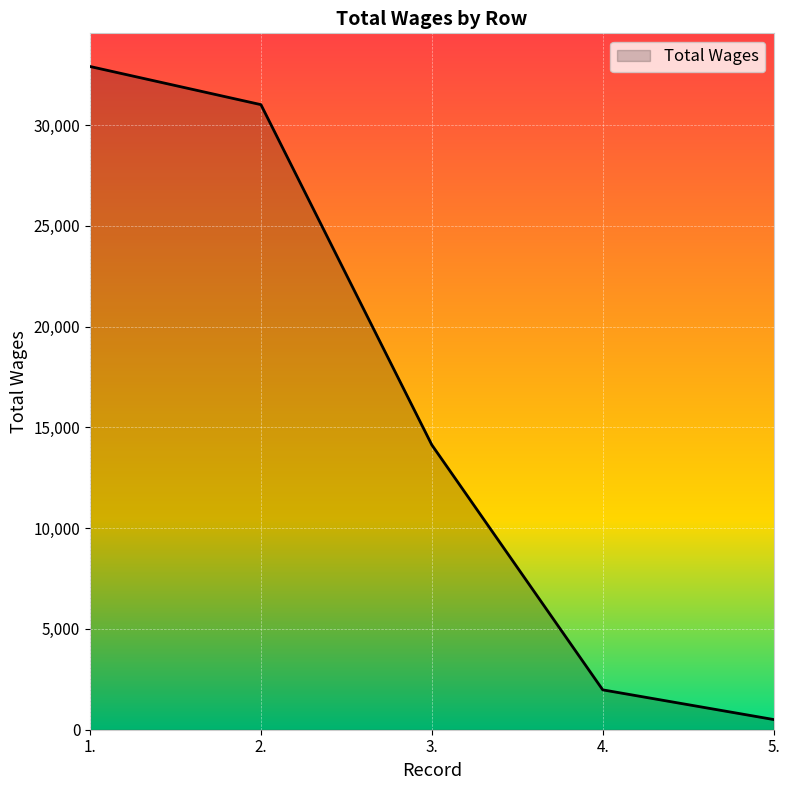

What is the difference between the maximum and minimum values?

32400